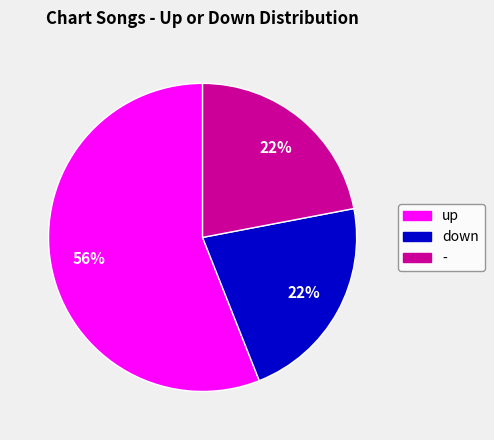

Is the sum of up and down greater than half?

Yes